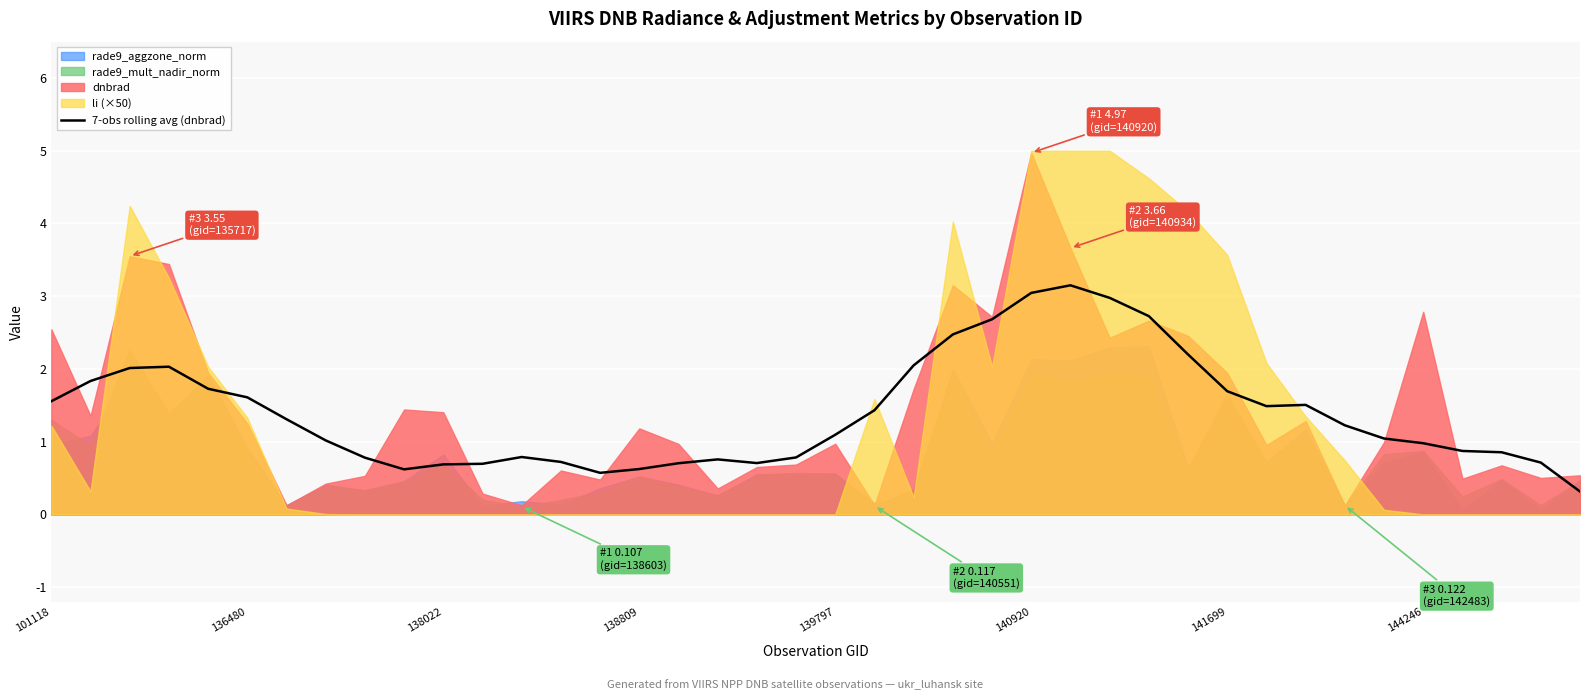

How many interior local valleys (lower than both neighbors) does the data have?

4